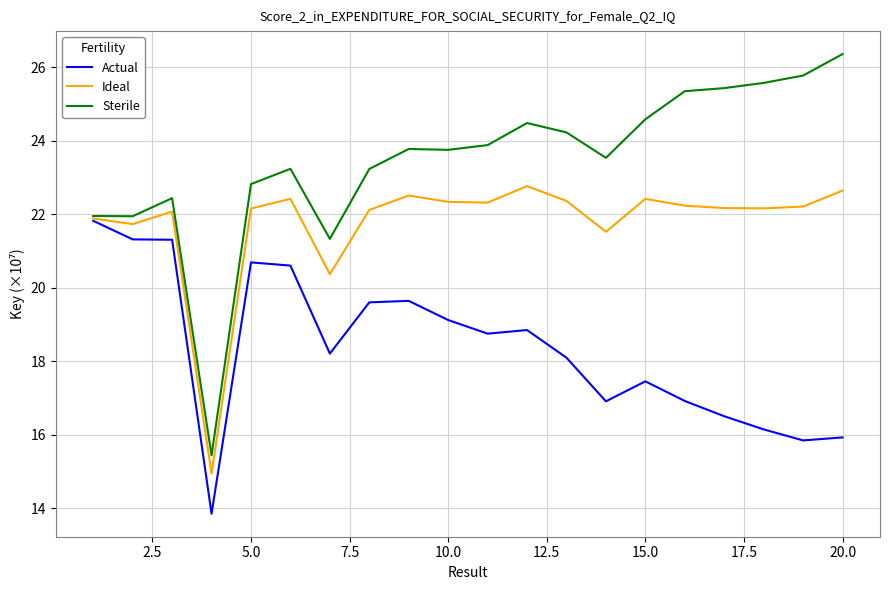

Which series has the largest total across all categories?

Sterile